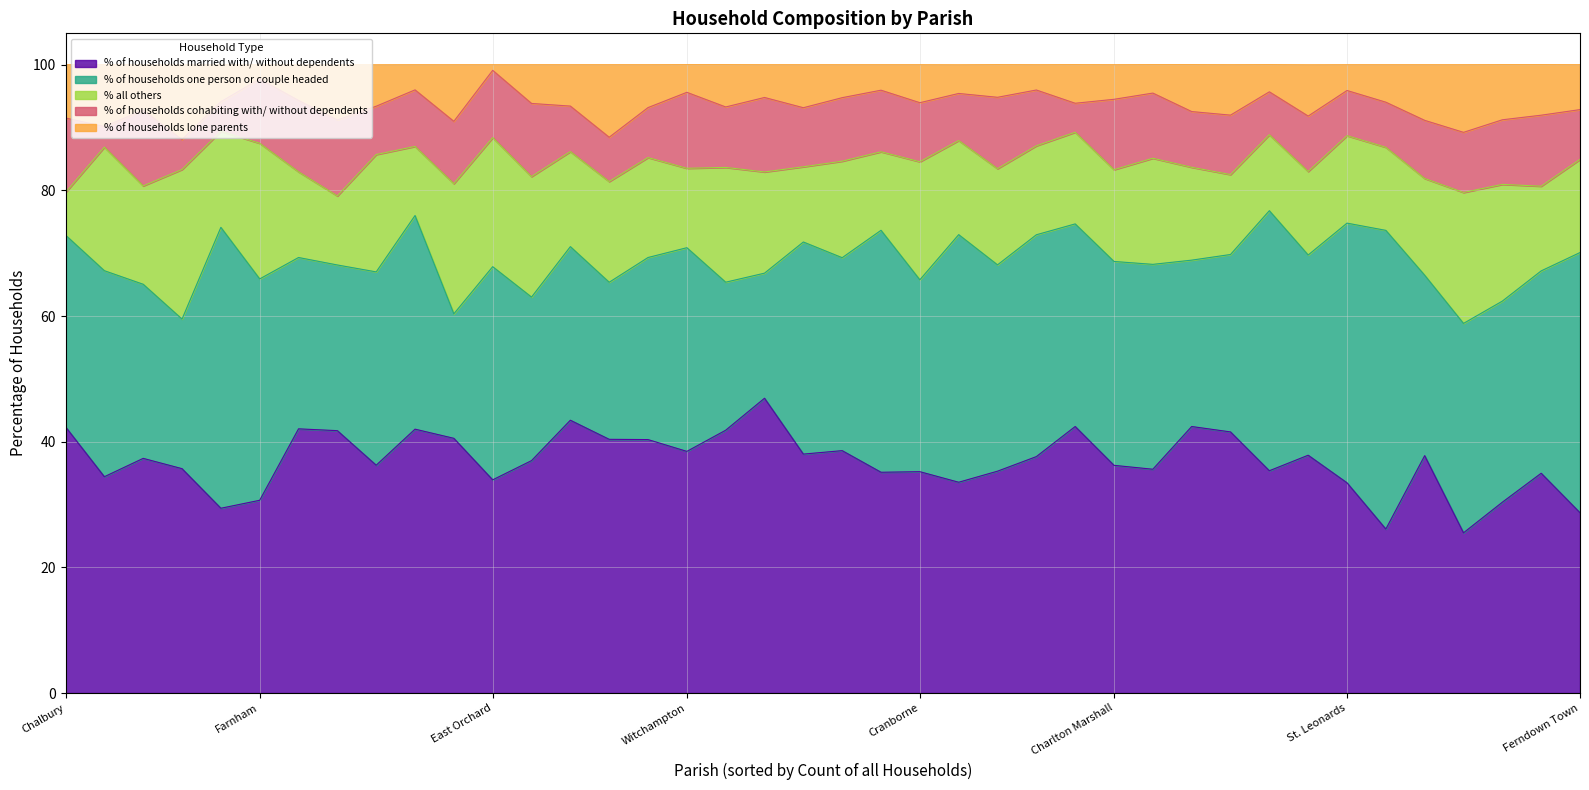

Which has a higher value, East Stour or Alderholt?

Alderholt